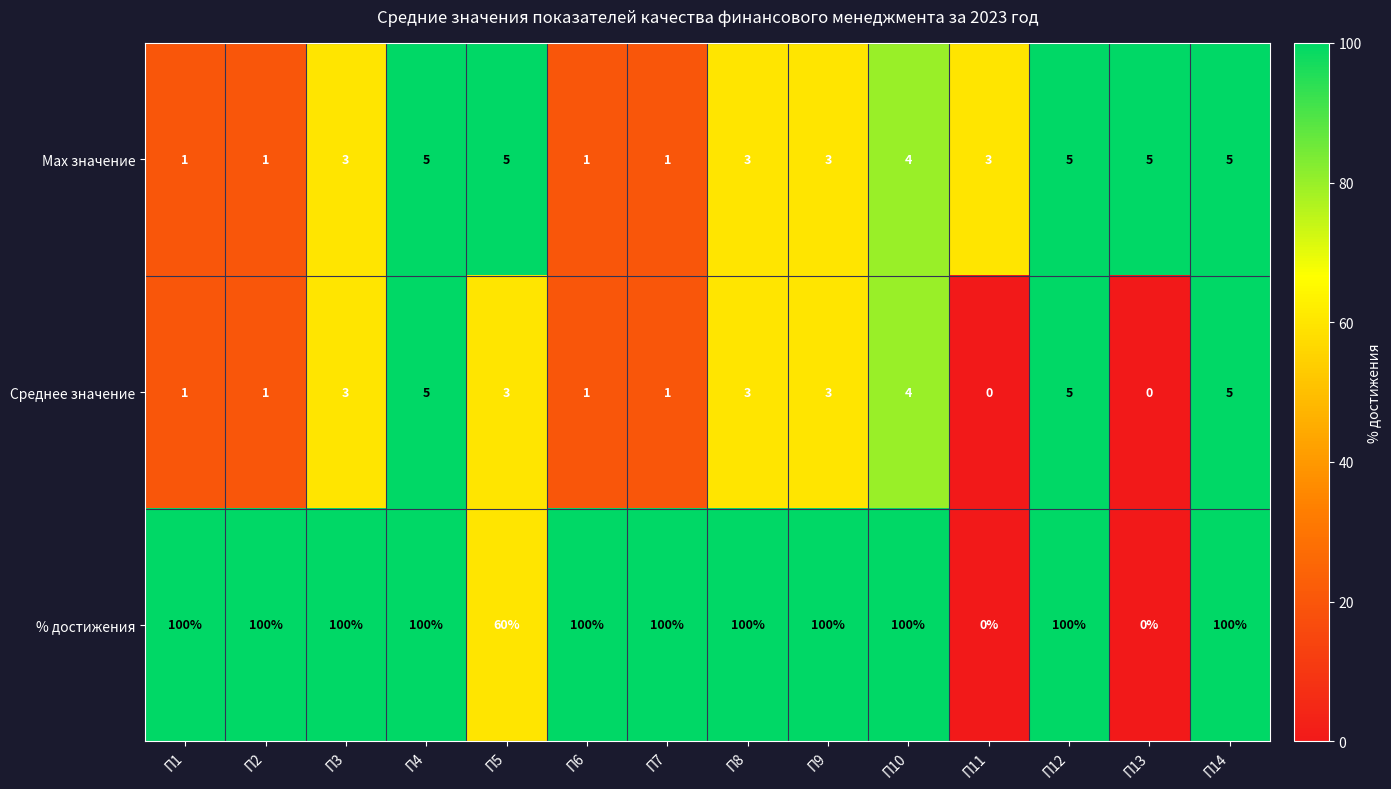

Which series has the widest spread of values?

% достижения